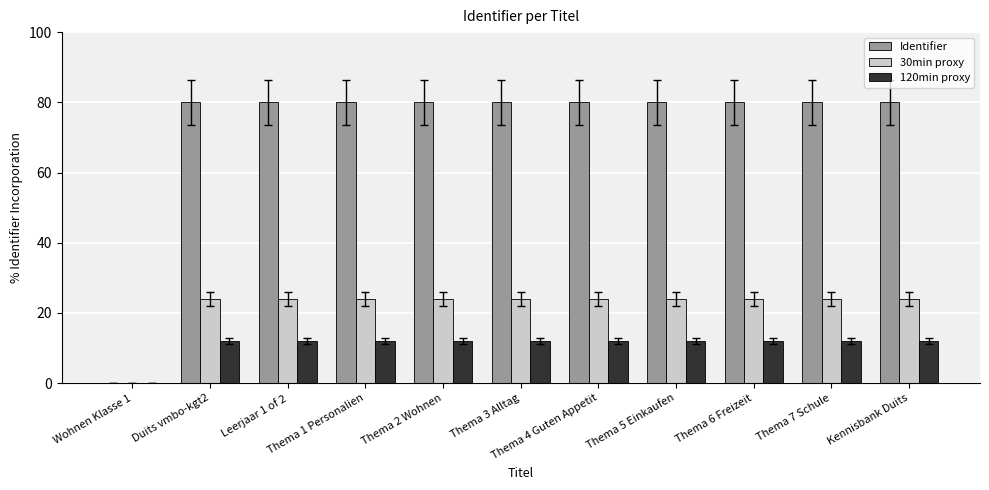

Which series has the largest total across all categories?

Identifier